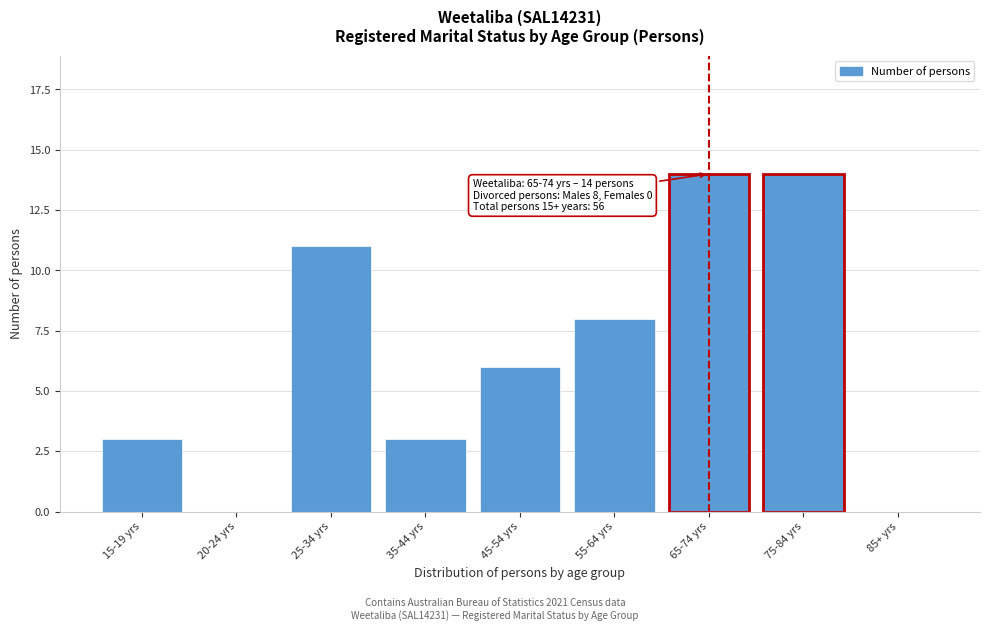

Reading right to left, extract all data points from this chart.

85+ yrs=0	75-84 yrs=14	65-74 yrs=14	55-64 yrs=8	45-54 yrs=6	35-44 yrs=3	25-34 yrs=11	20-24 yrs=0	15-19 yrs=3